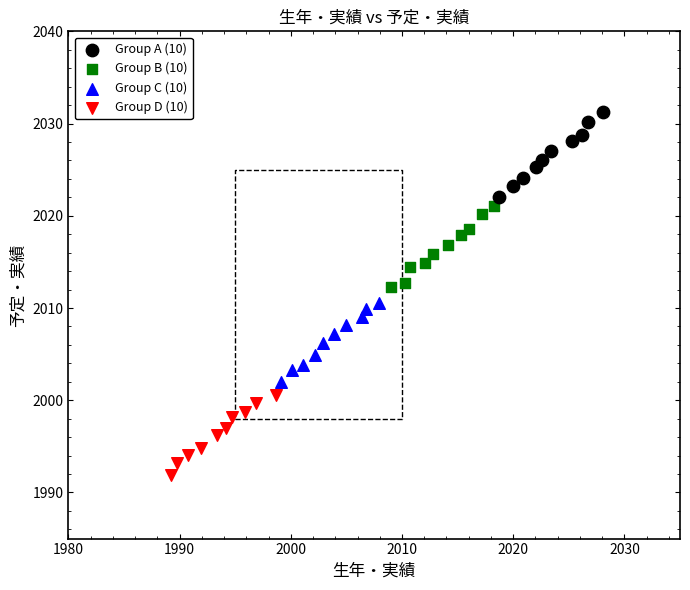

Which series contains the highest Y value?

Group A (10)